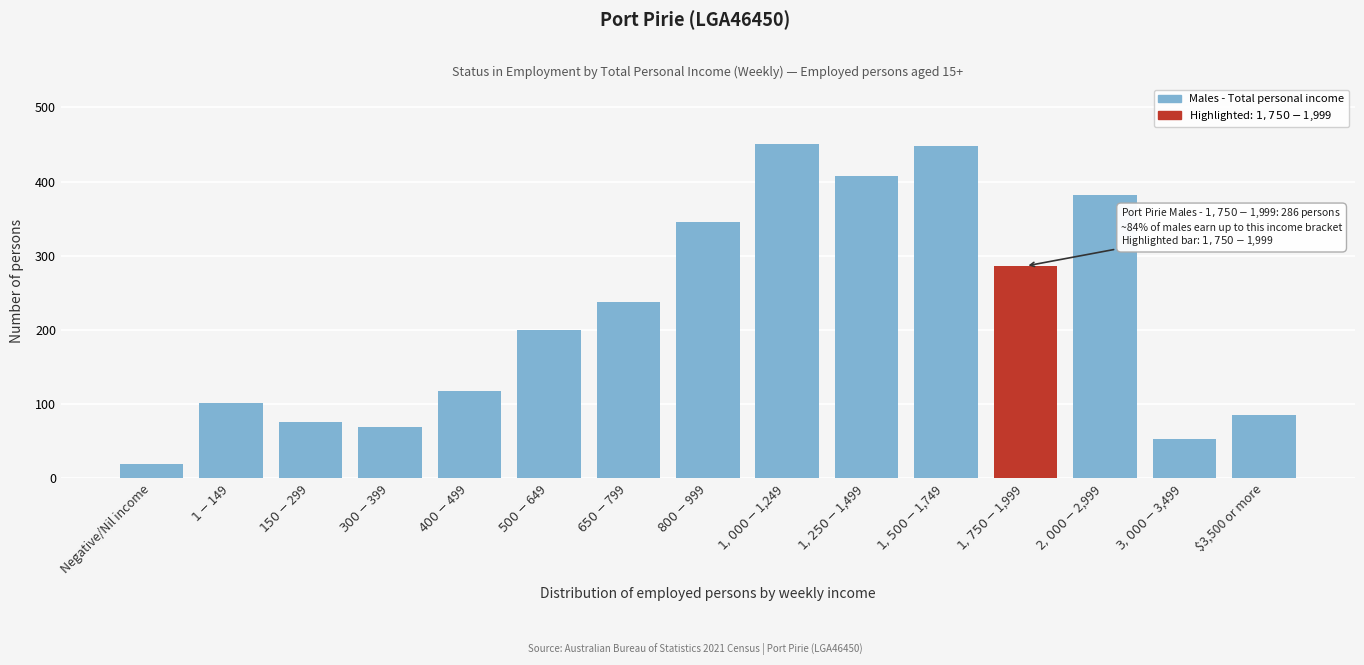

What is the label of the 1st bar from the right?

$3,500 or more